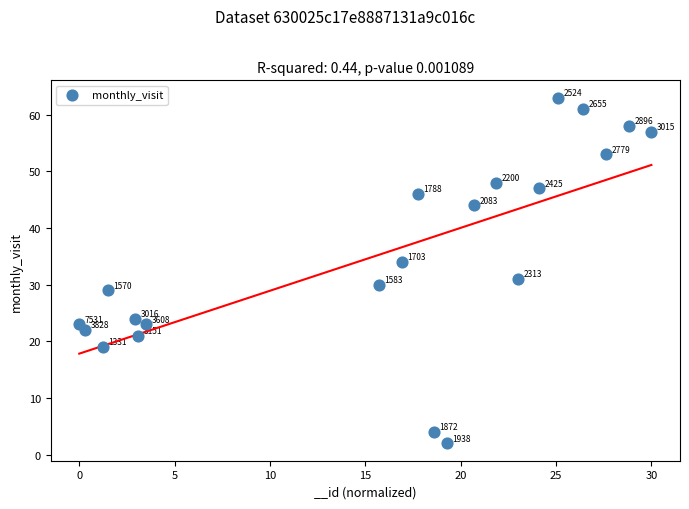

What Y value in the scatter plot is closest to 32?

31